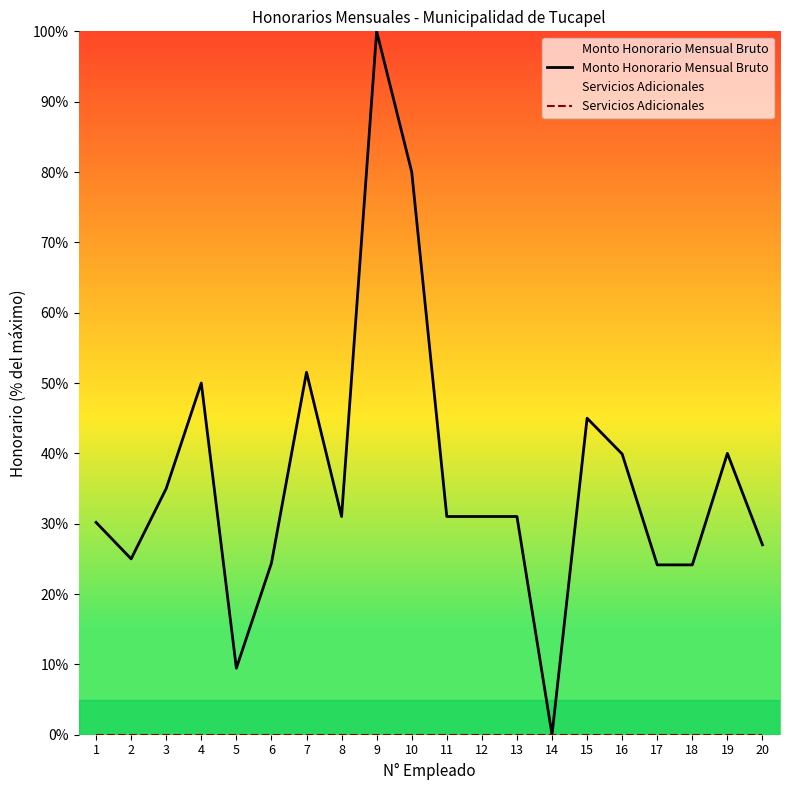

The Monto Honorario Mensual Bruto series shows 30.2 at 1. True or false?

True